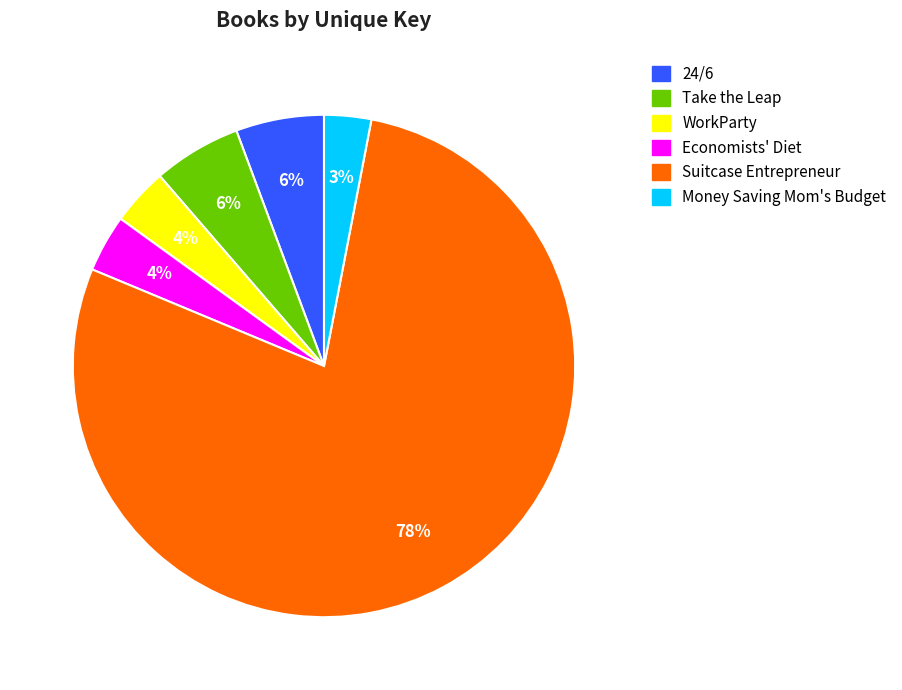

Which category has the smallest portion of the pie?

Money Saving Mom's Budget